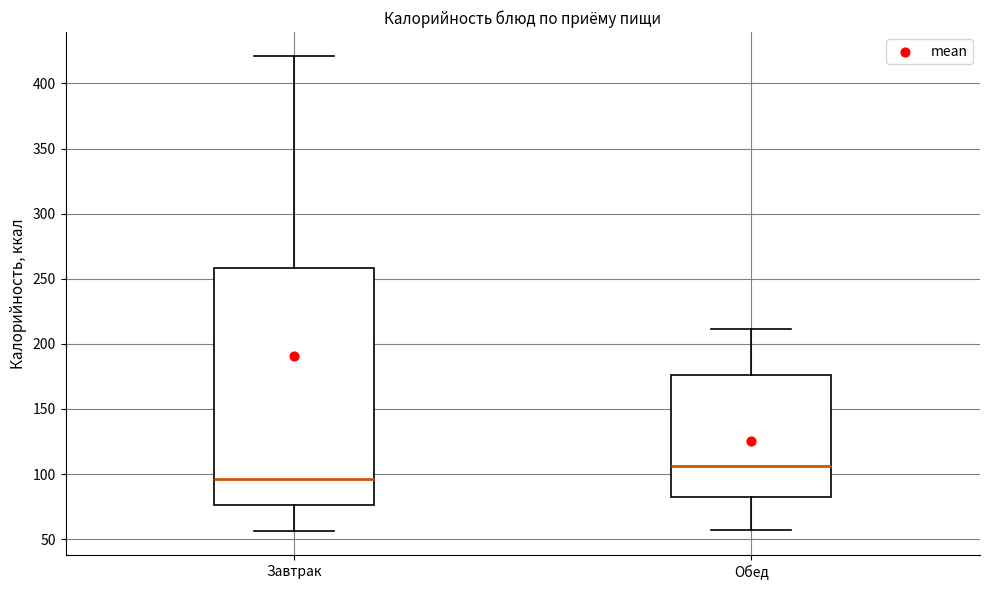

Which box's median line is the lowest?

Завтрак